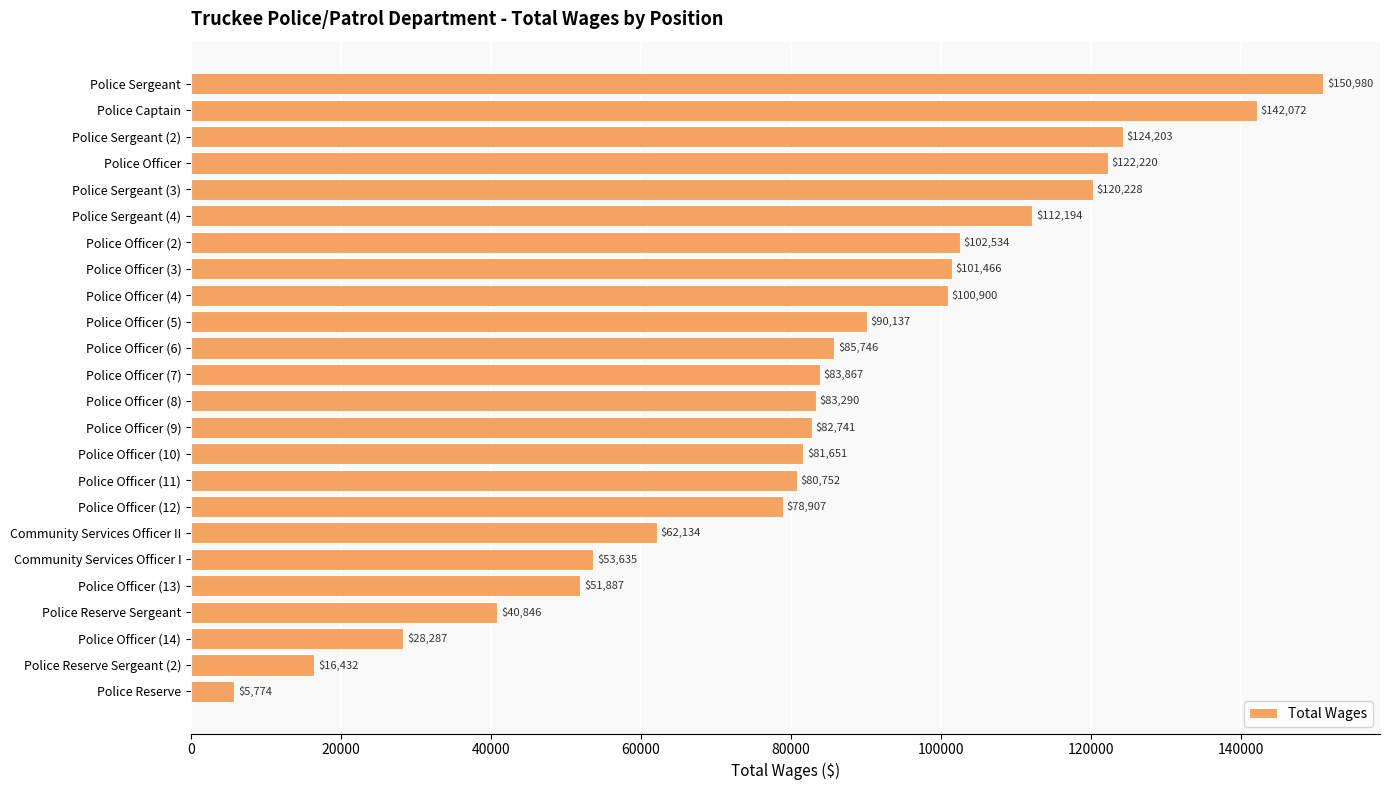

Which has a higher value, Police Officer (11) or Police Officer (7)?

Police Officer (7)